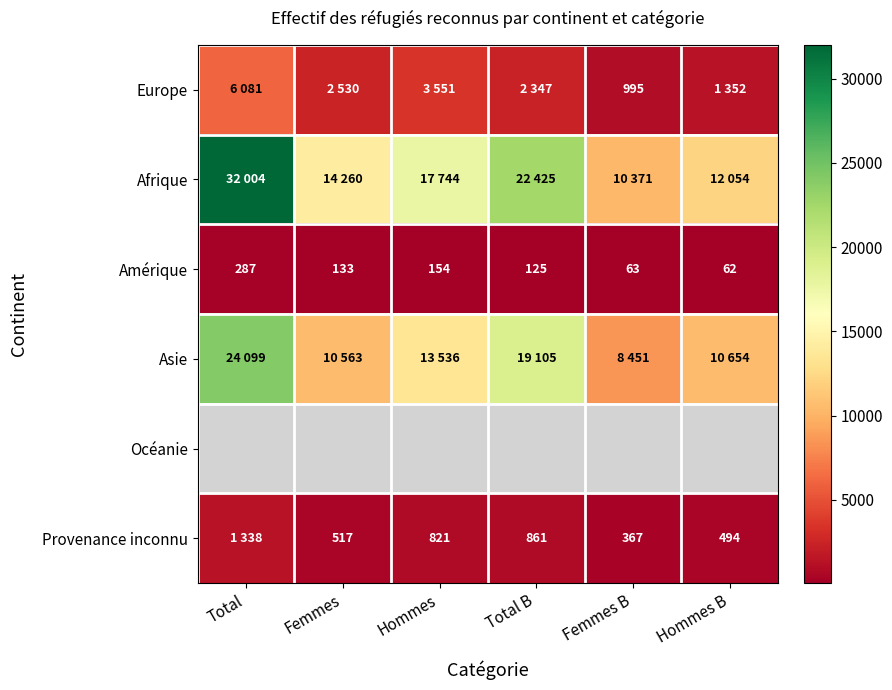

What is the sum of all Amérique values?

824